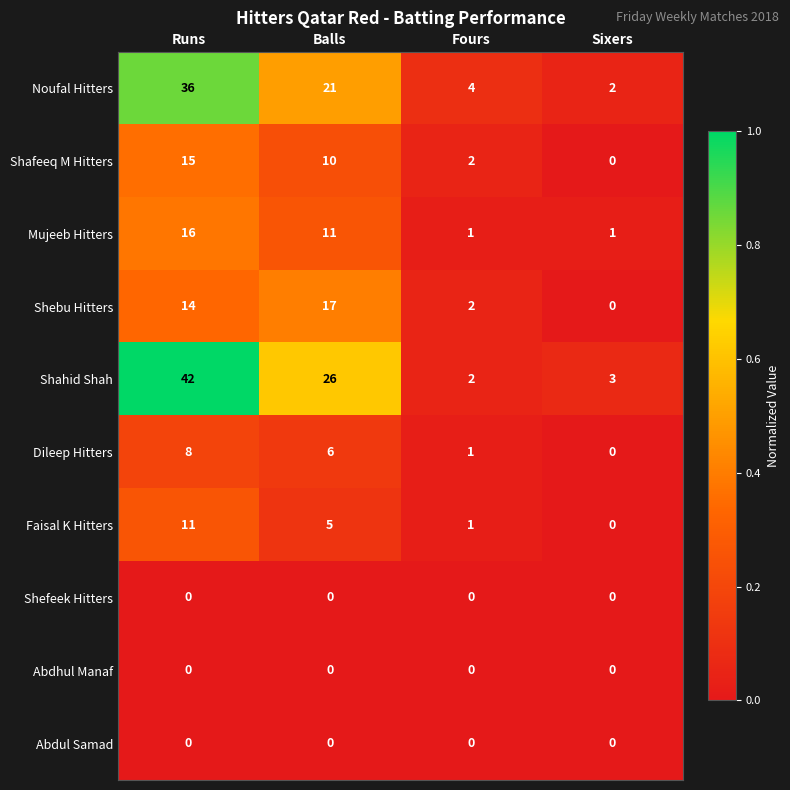

What is the sum of all Shebu Hitters values?

33